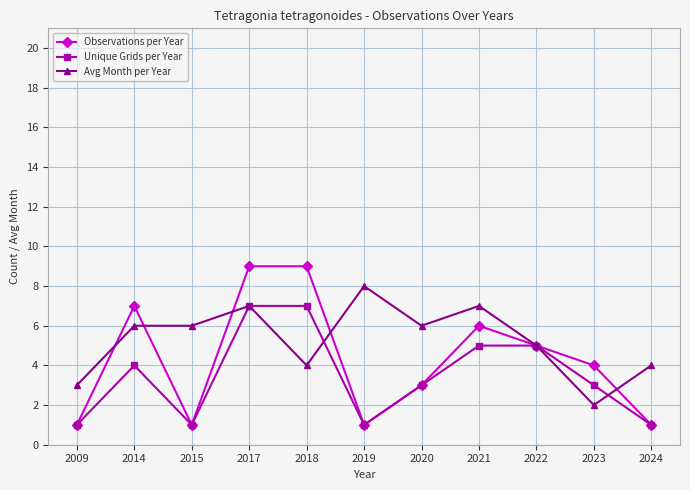

Which series has the widest spread of values?

Observations per Year